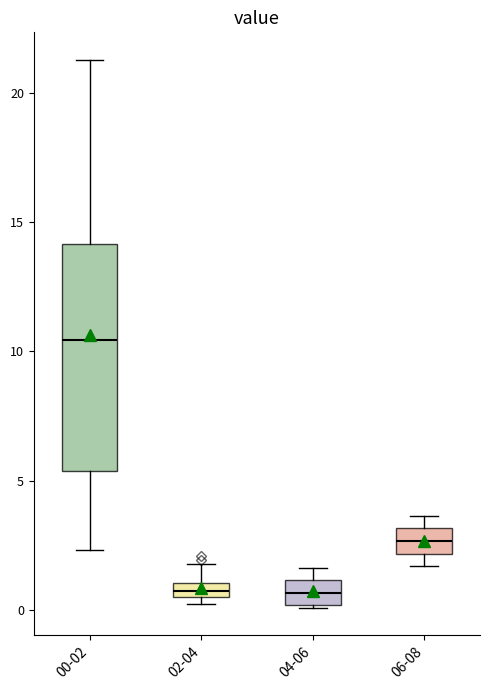

Which box is the tallest, from its lower edge to its upper edge?

00-02